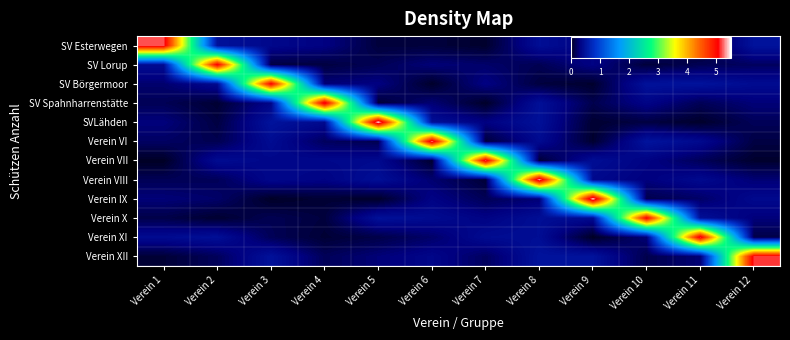

What is the total value across all series at Verein 10?

8.0